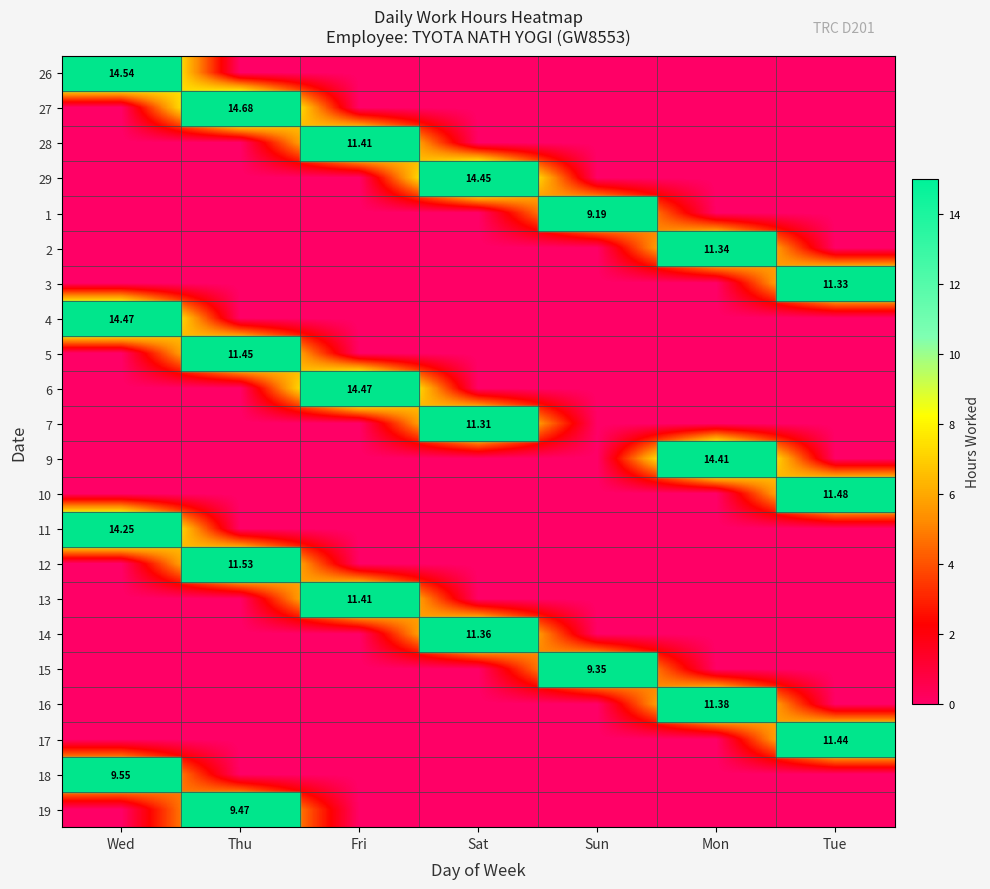

The 29 series shows 0.0 at Sun. True or false?

True